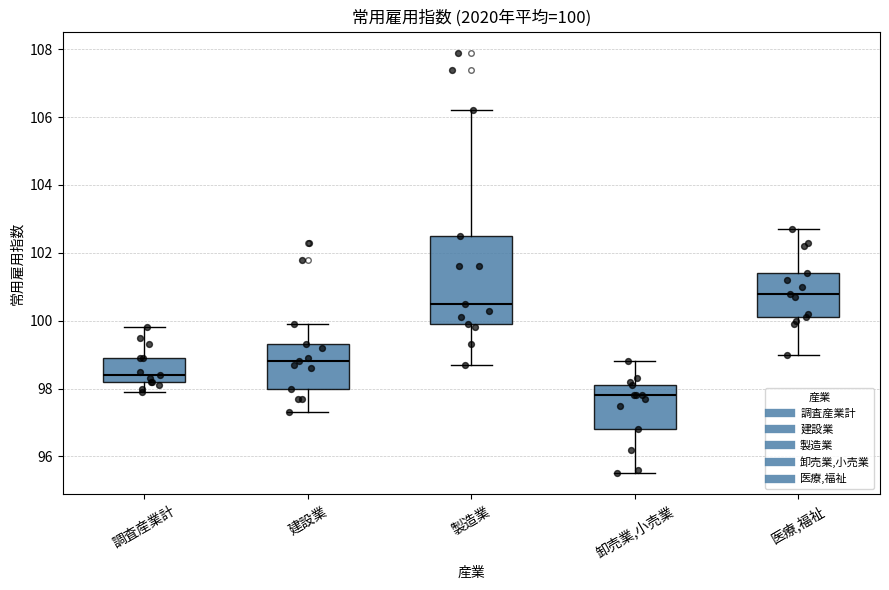

Which box's median line is the highest?

医療,福祉